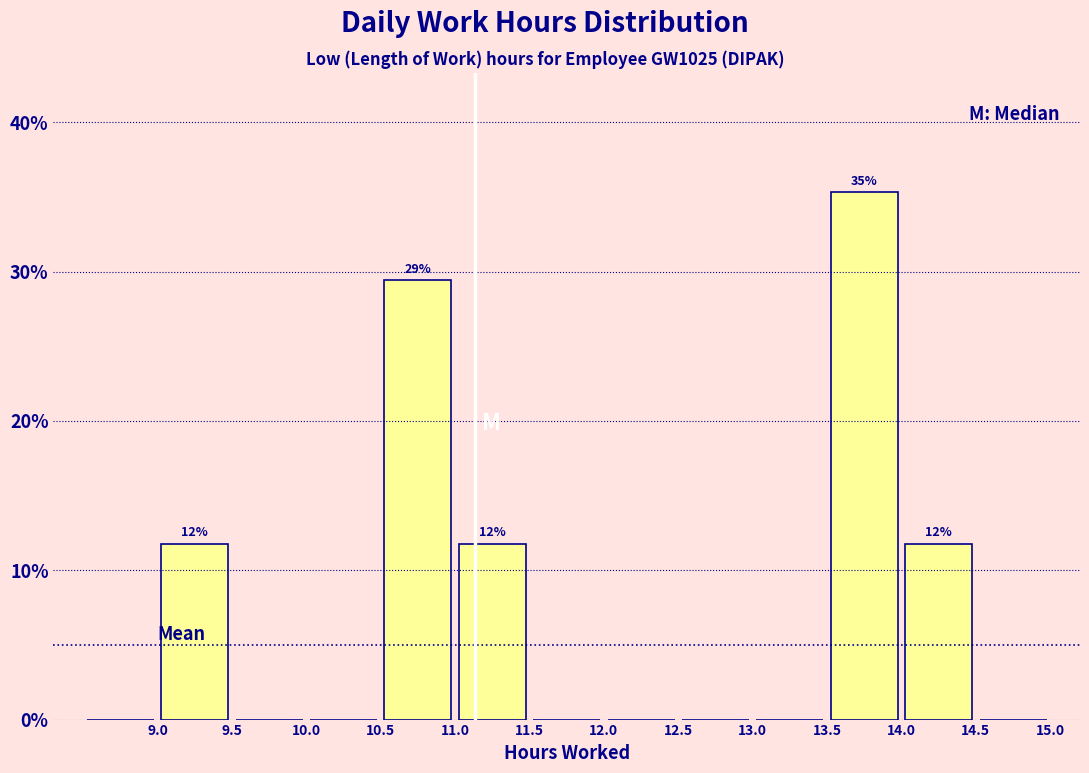

Which range on the x-axis has the tallest bar?

13.5 to 14.0